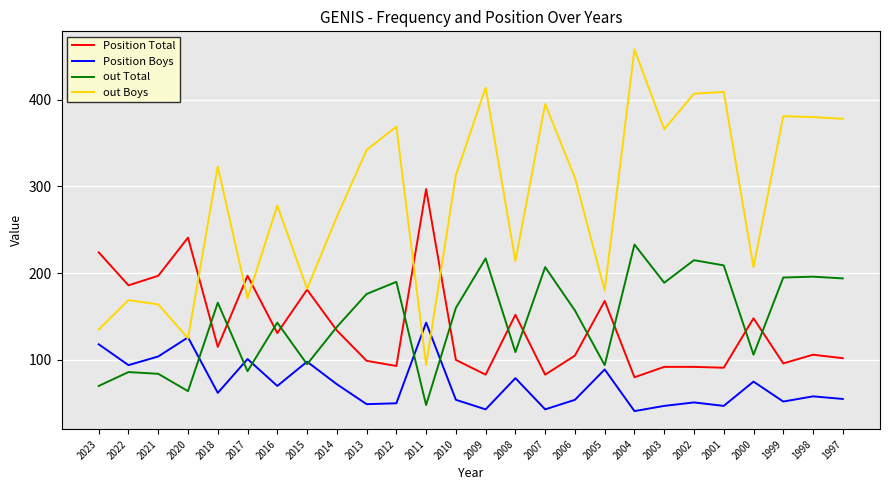

Which series has the largest total across all categories?

out Boys